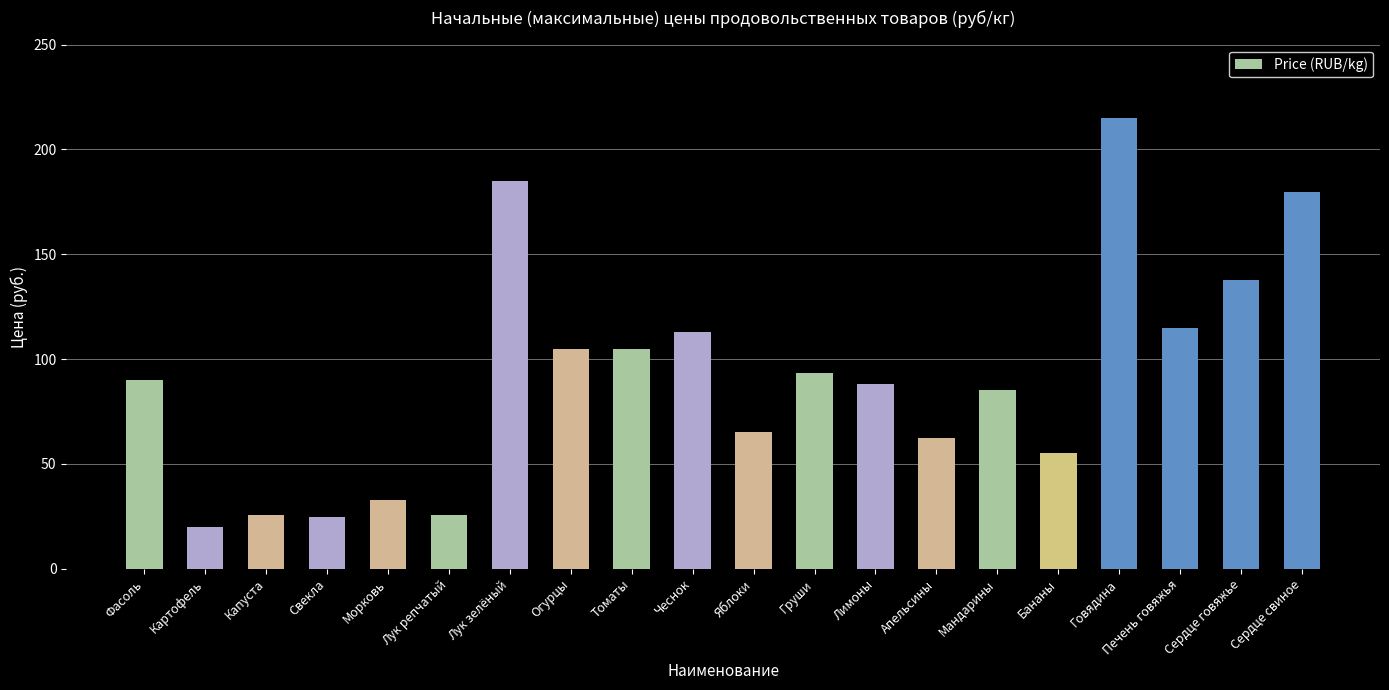

Reading right to left, transcribe all the data shown in this chart.

Сердце свиное=179.5	Сердце говяжье=137.5	Печень говяжья=115.0	Говядина=215.0	Бананы=55.0	Мандарины=85.0	Апельсины=62.3	Лимоны=88.3	Груши=93.3	Яблоки=65.0	Чеснок=112.7	Томаты=105.0	Огурцы=105.0	Лук зелёный=185.0	Лук репчатый=25.7	Морковь=32.7	Свекла=24.7	Капуста=25.7	Картофель=19.9	Фасоль=90.0